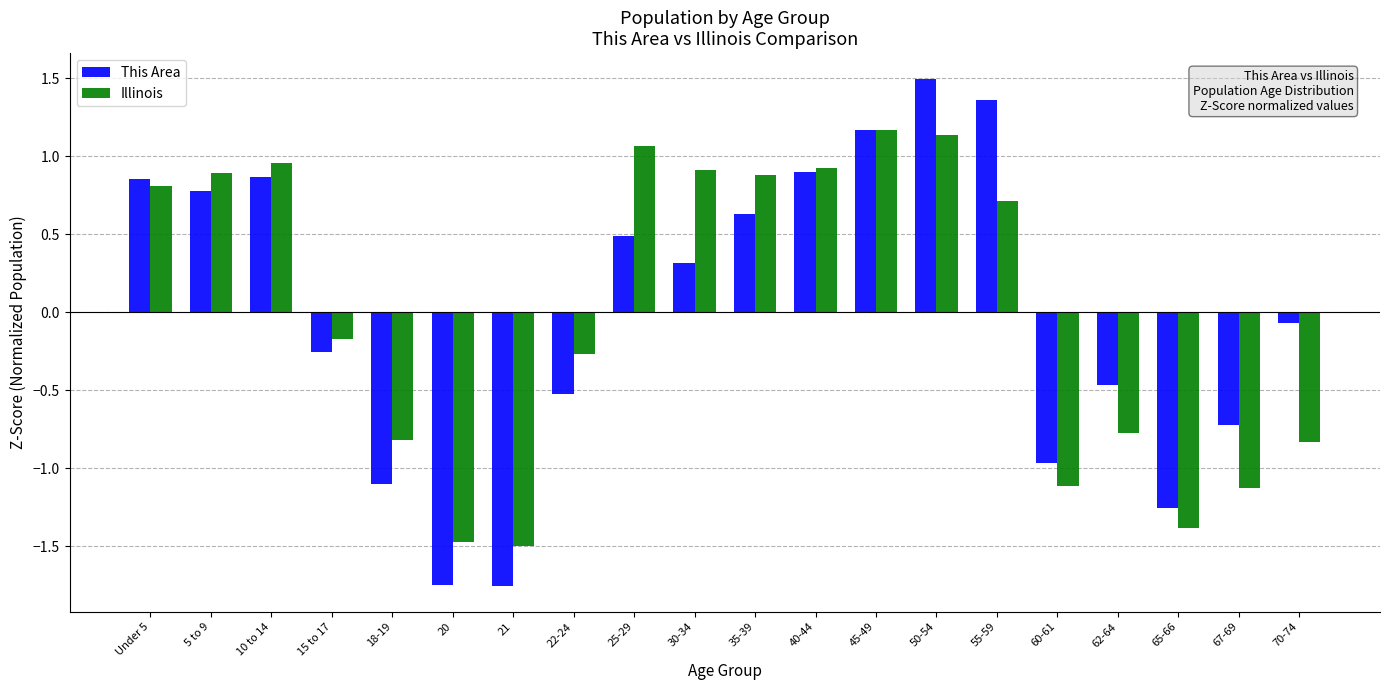

Which series has the largest range (max minus min)?

This Area